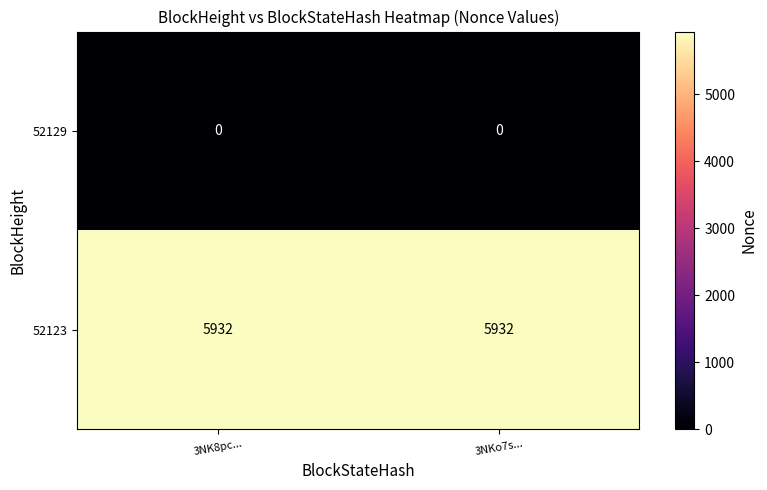

Is it true that 52123 equals 5932 at 3NKo7s...?

True